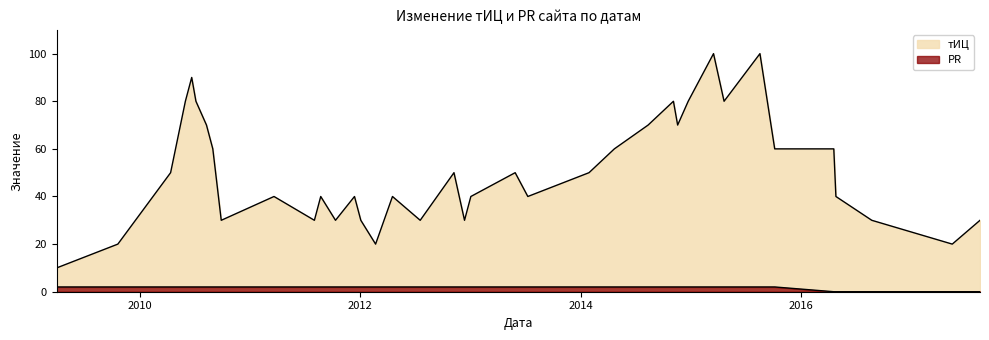

Does the chart display data point markers on the line(s)?

No